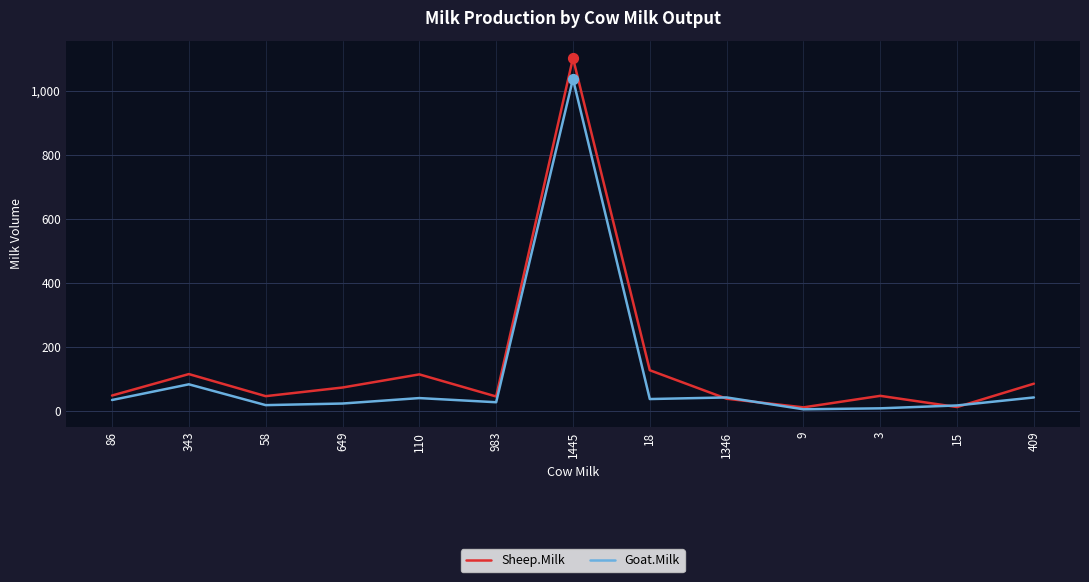

At how many categories does at least one series exceed 185?

1